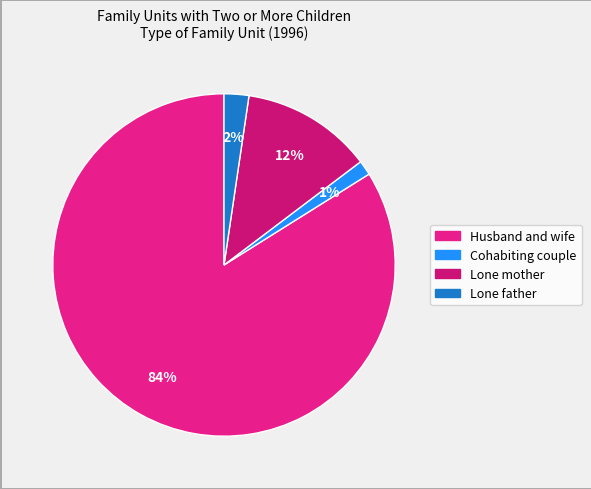

How many segments does this pie chart have?

4